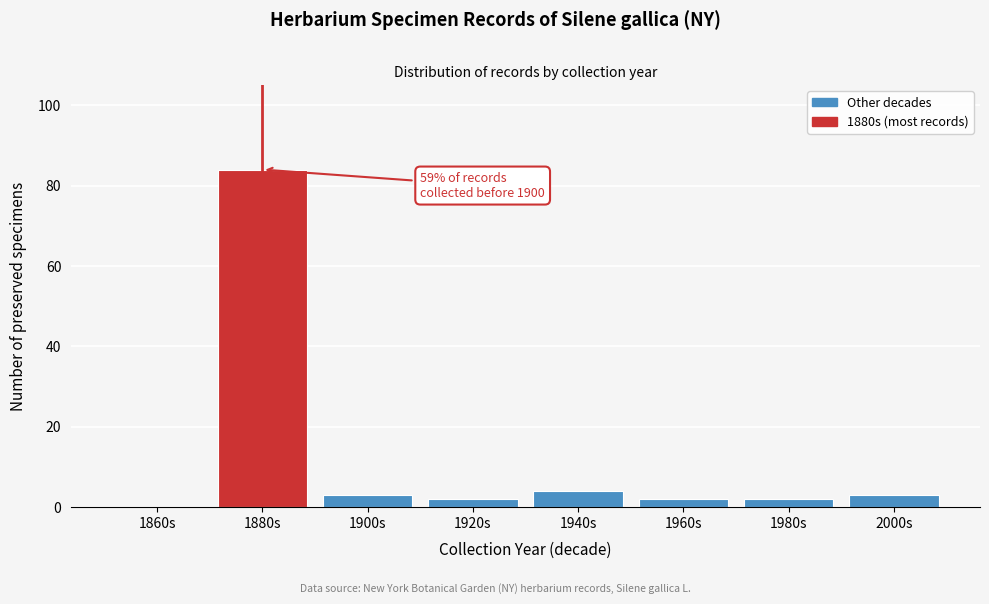

Reading right to left, what are all the values shown in this chart?

2000s=3	1980s=2	1960s=2	1940s=4	1920s=2	1900s=3	1880s=84	1860s=0